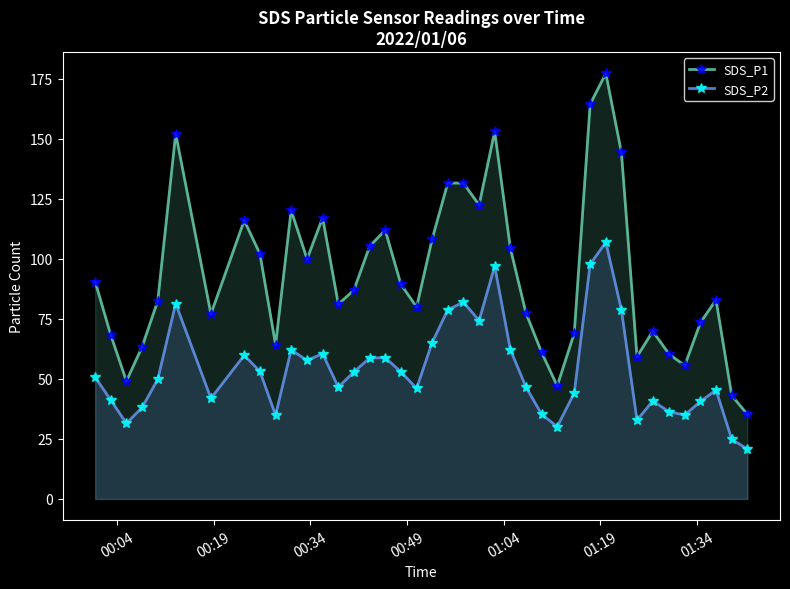

True or false: SDS_P1 and SDS_P2 cross at least once.

False